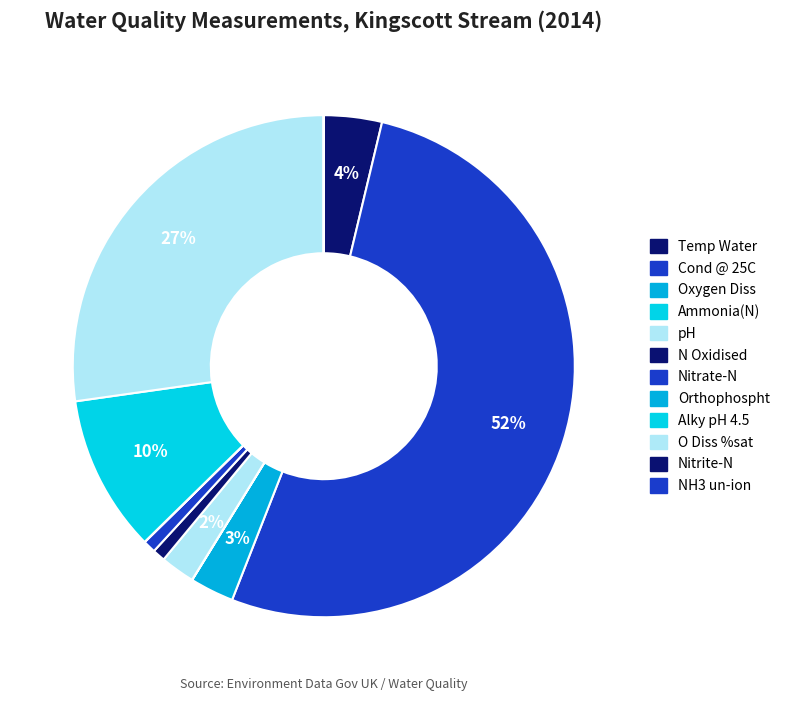

What is the smallest slice in the pie chart?

NH3 un-ion